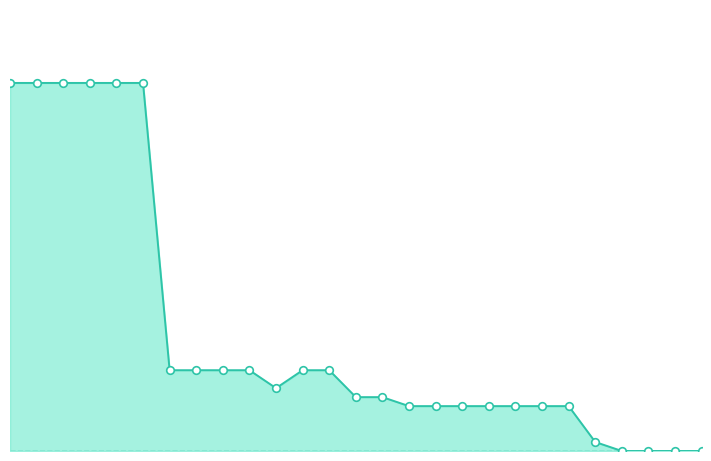

What is the change in value from 2019 opmaak - goedgekeurd to 2022 1ste aanpassing – goedgekeurd?

-36